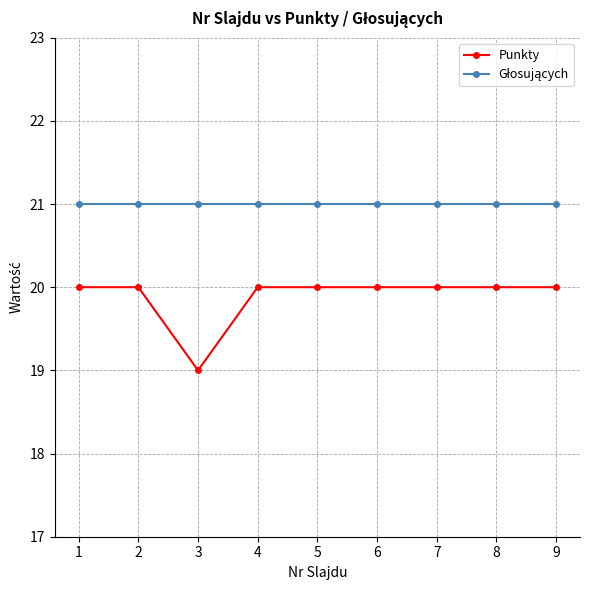

Is it true that Punkty equals 19 at 3?

True